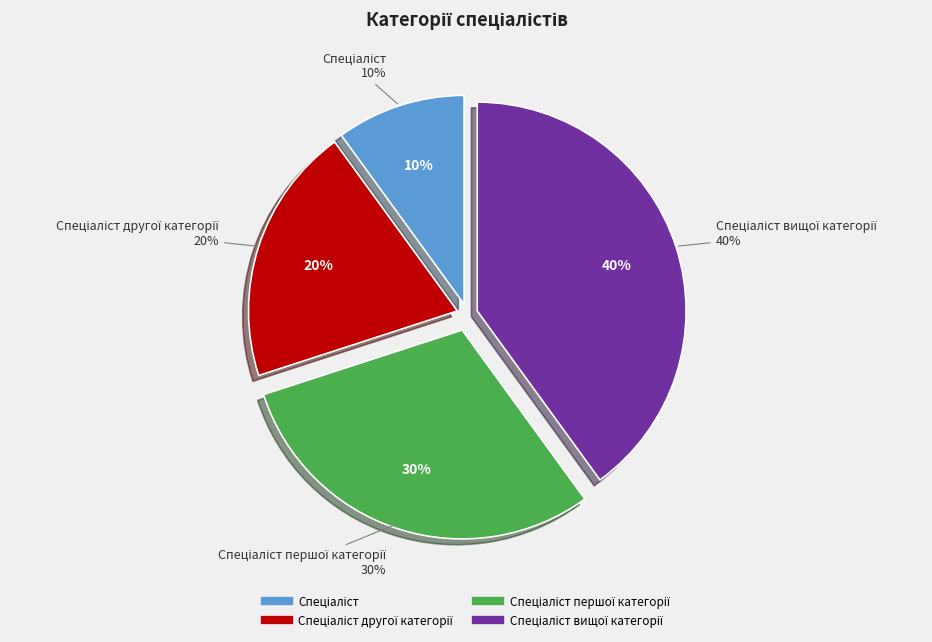

To the nearest percent, what is the average slice percentage?

25%